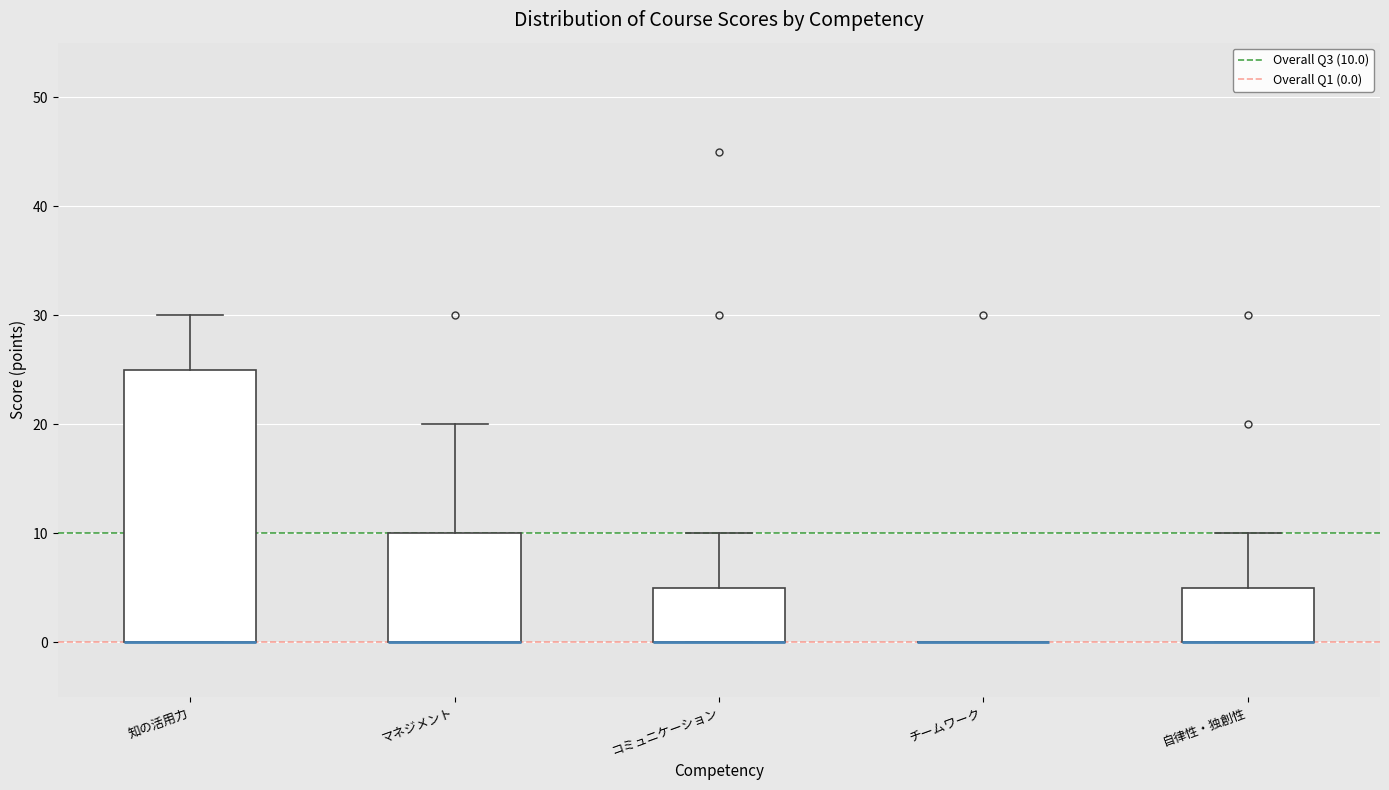

Where is the upper edge of the box for マネジメント on the y-axis? The values are not printed on the chart, so give them approximately, as read against the axis.

10